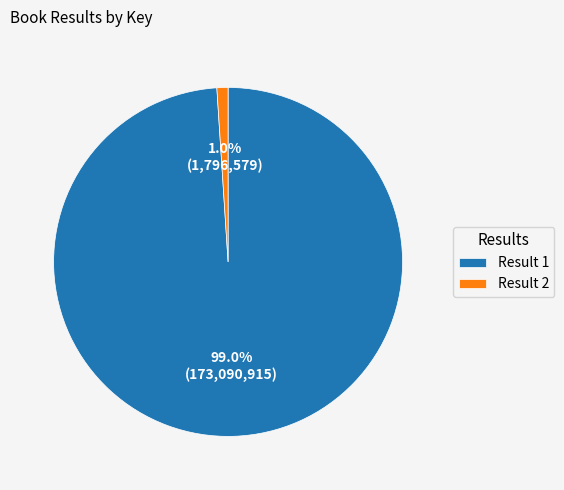

Rank the categories by value from lowest to highest.

Result 2, Result 1